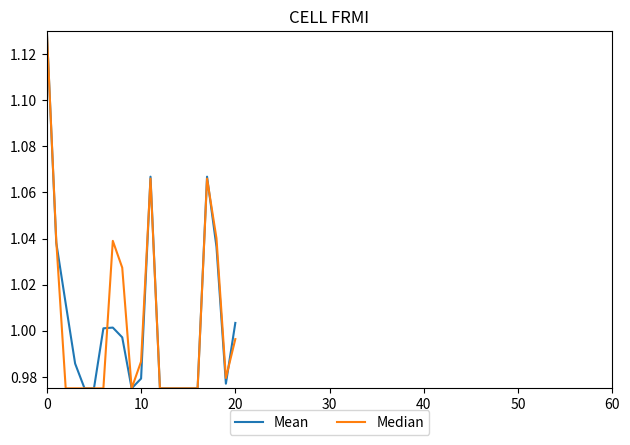

What is the lowest value of the Mean series?

1.0